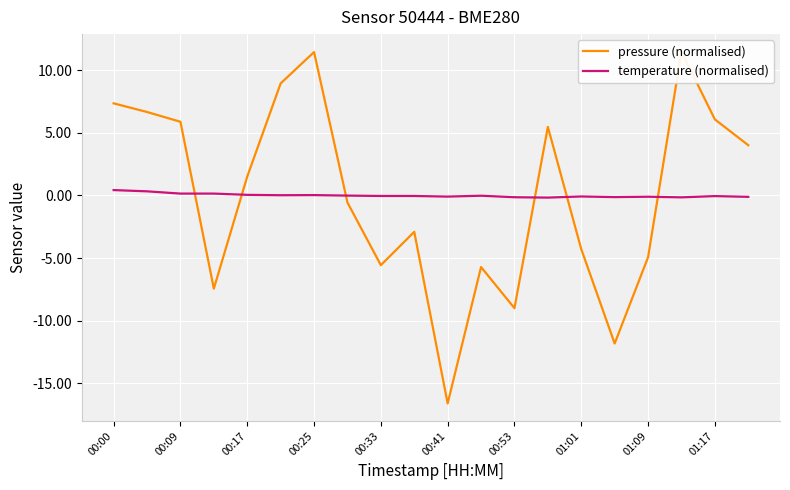

What is the minimum value shown in the chart?

-16.6